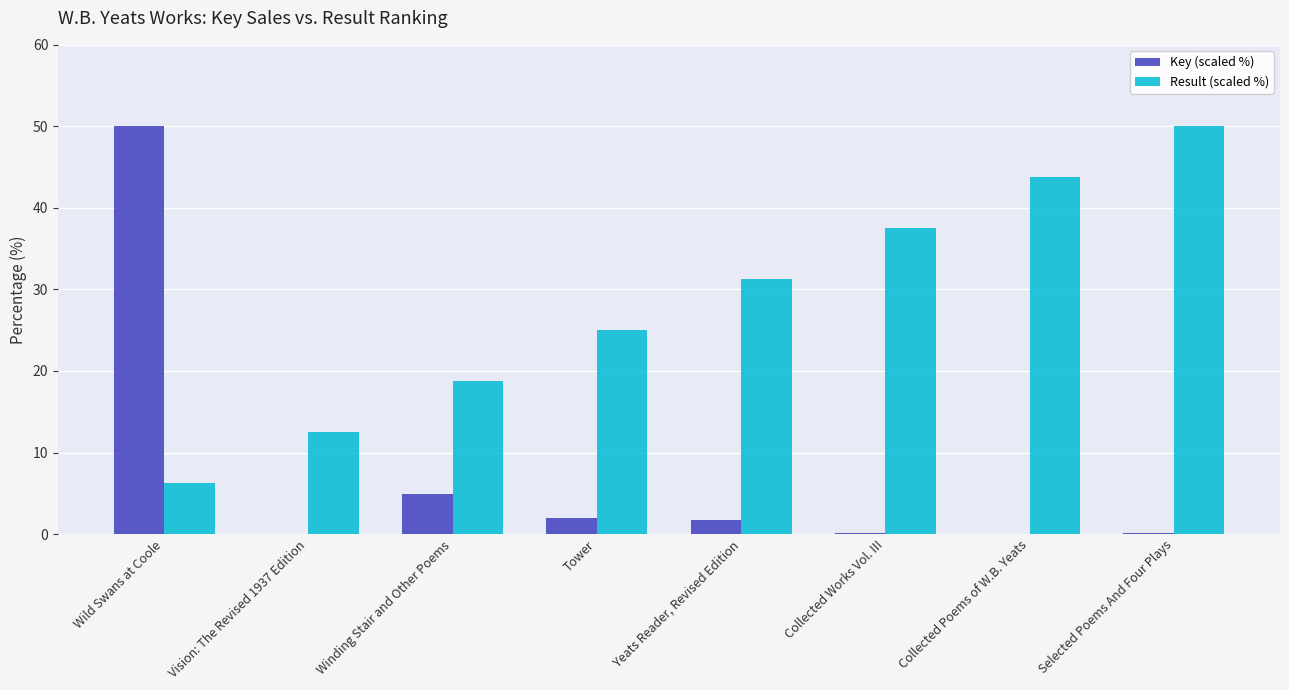

Is it true that Key (scaled %) equals 30.4 at Wild Swans at Coole?

False